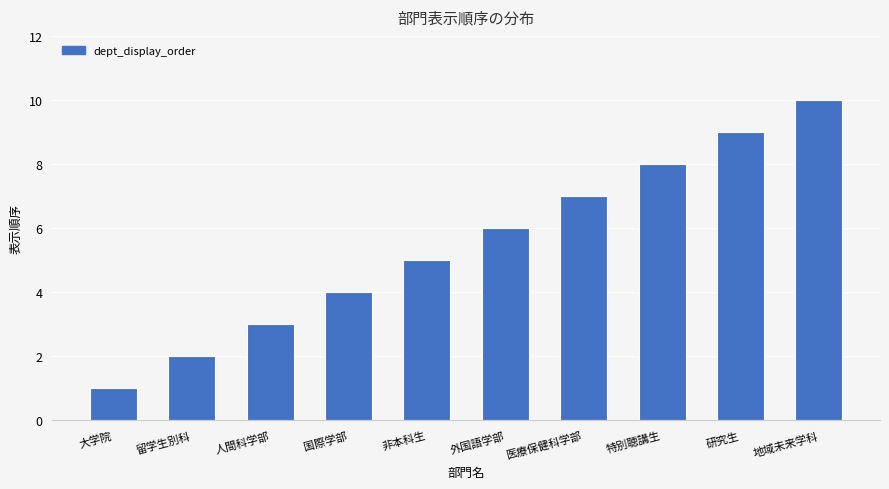

Reading left to right, transcribe all the data shown in this chart.

大学院=1	留学生別科=2	人間科学部=3	国際学部=4	非本科生=5	外国語学部=6	医療保健科学部=7	特別聴講生=8	研究生=9	地域未来学科=10